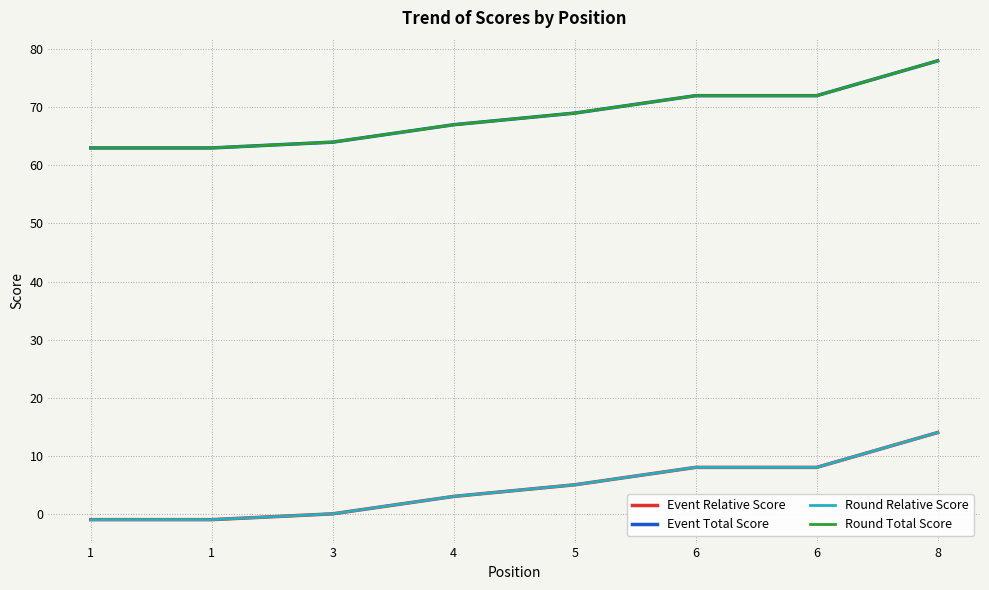

Read the Round Relative Score value at 8.

14